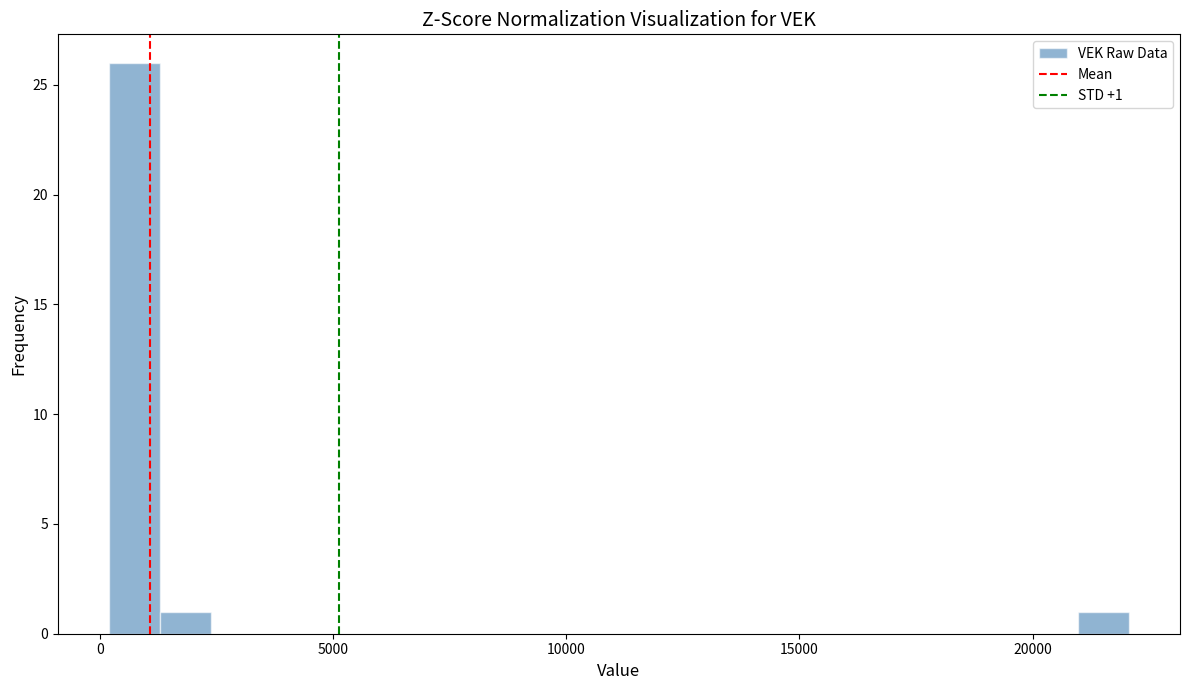

Read against the x-axis, roughly where is the centre of the tallest bar?

500